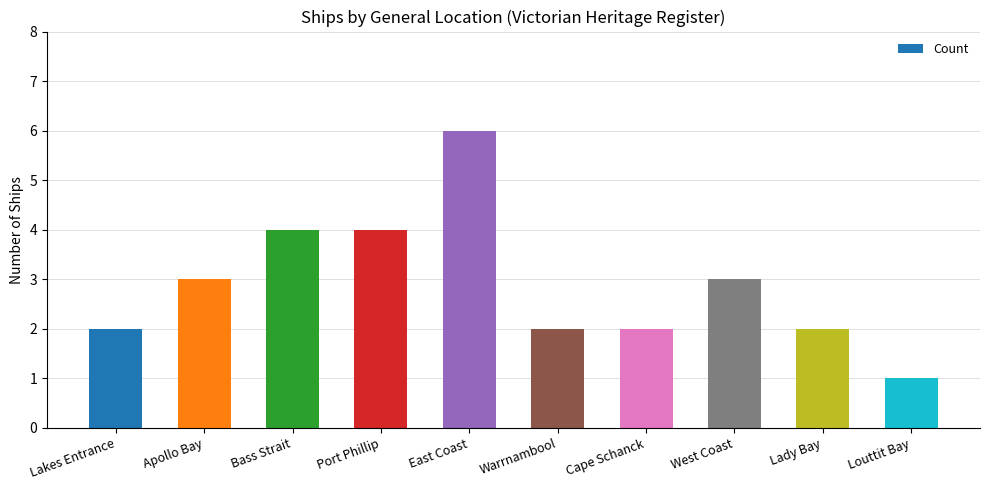

How many series are shown in this chart?

1